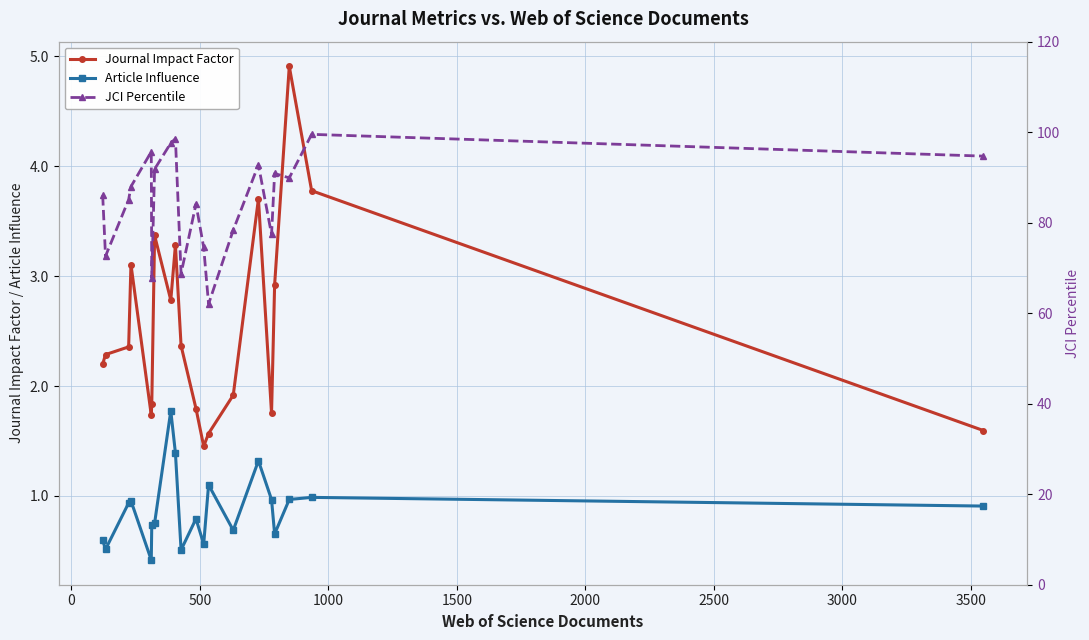

True or false: Article Influence has more than 0 interior local peaks.

True